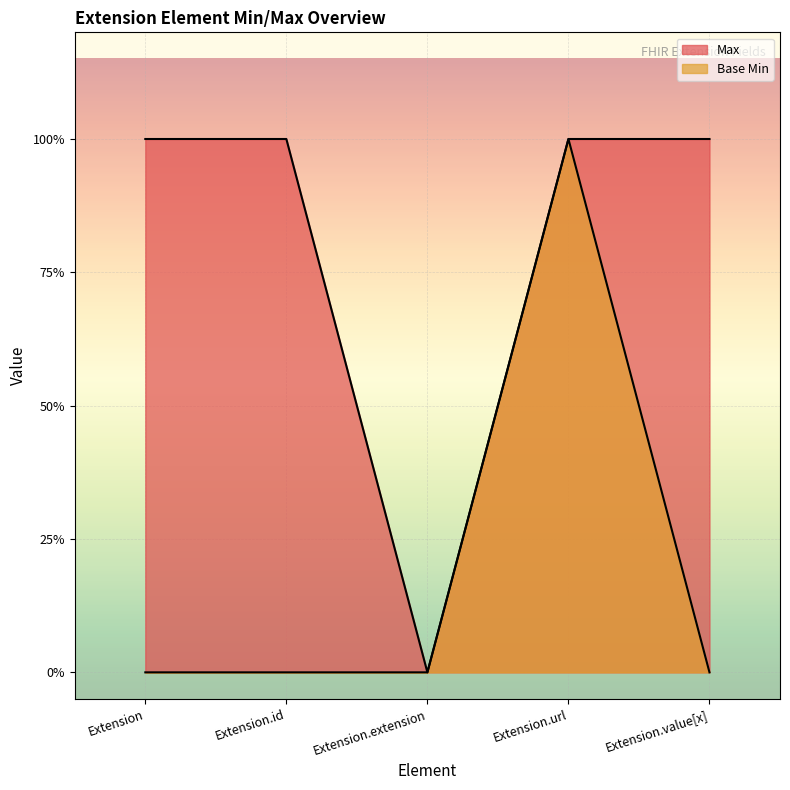

Which series has the widest spread of values?

Max